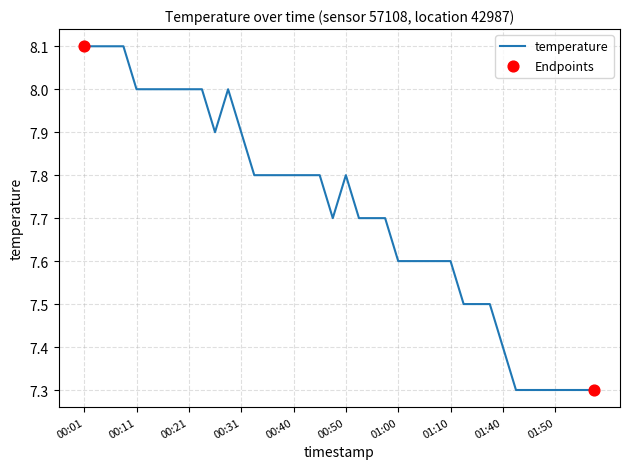

What is the difference between the maximum and minimum values?

0.8